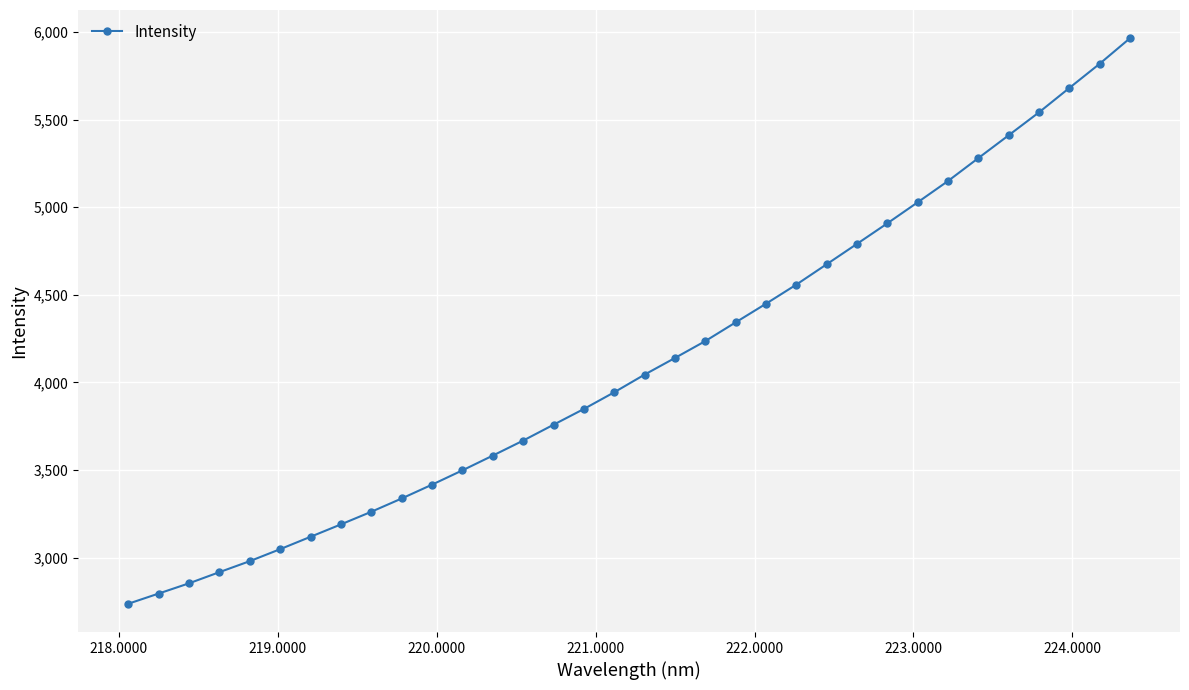

What is the value of the 30th point from the left?

5410.7